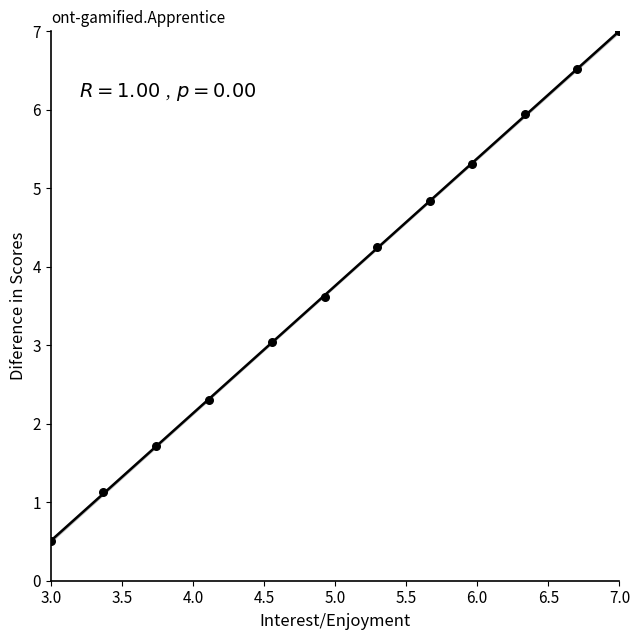

What is the average X value?

5.1